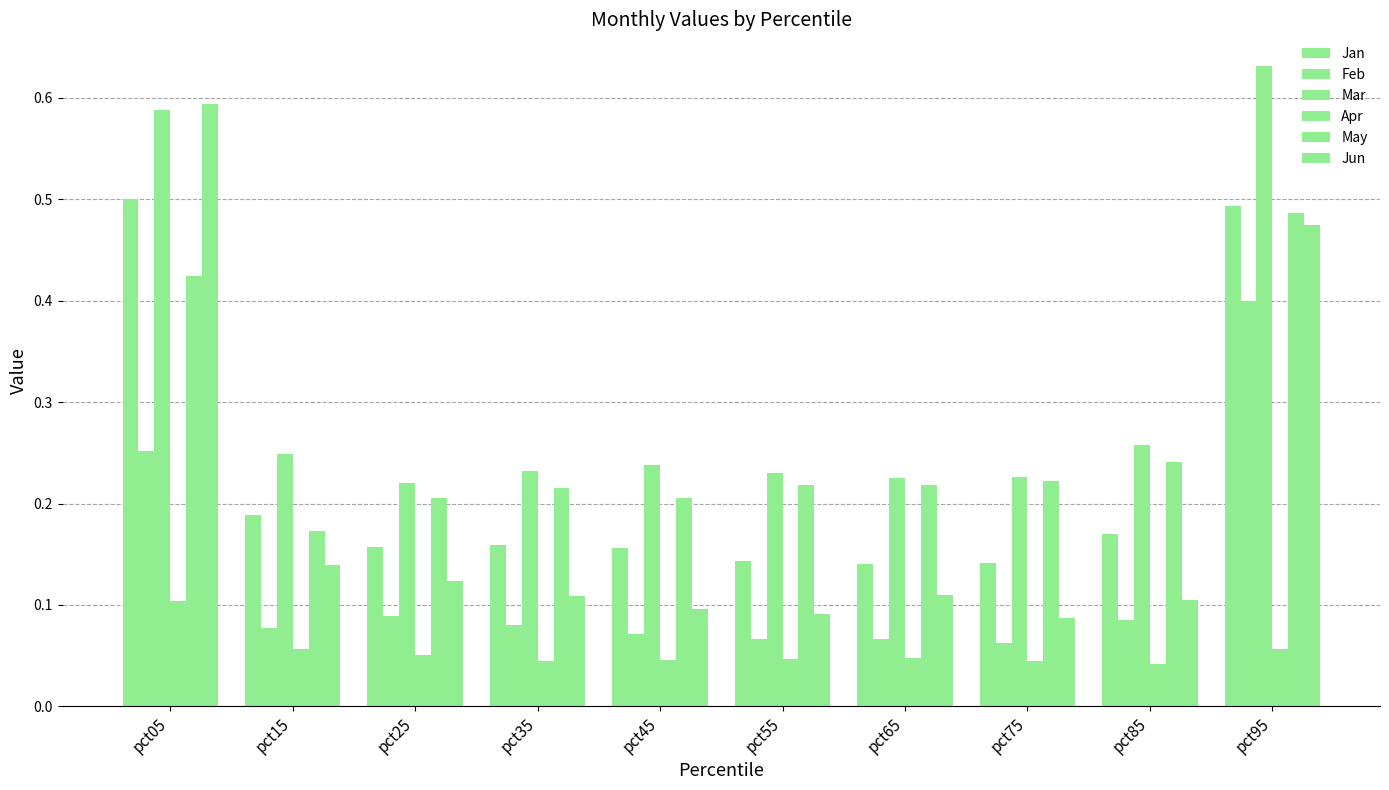

What is the difference between the Jun values at pct95 and pct45?

0.4